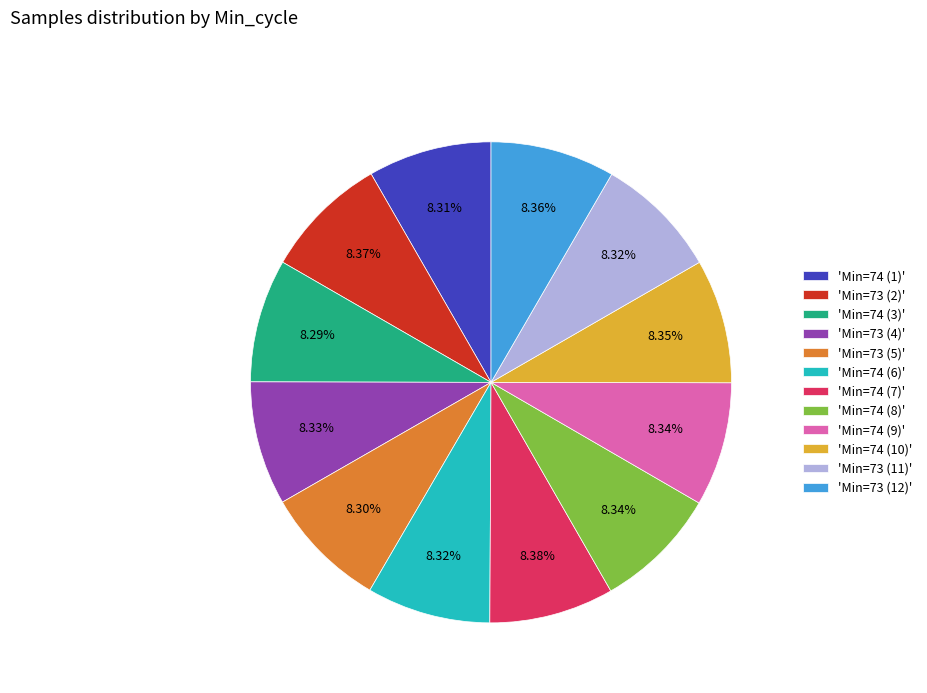

Is there any slice that represents more than half of the pie?

No